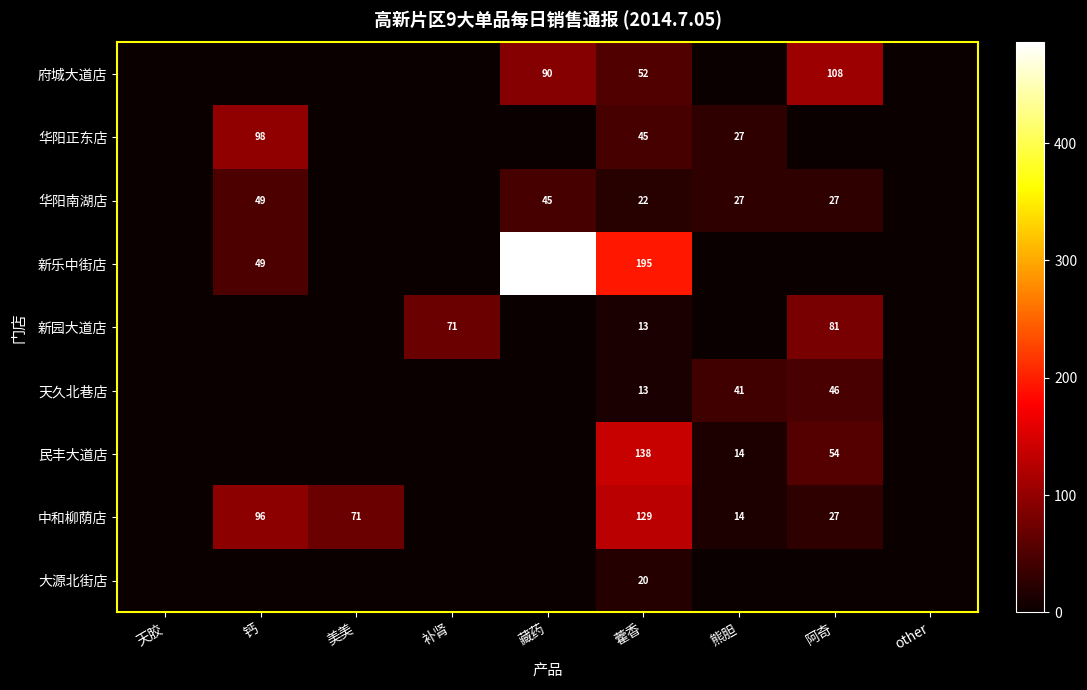

Is it true that 中和柳荫店 equals 6 at 阿奇?

False